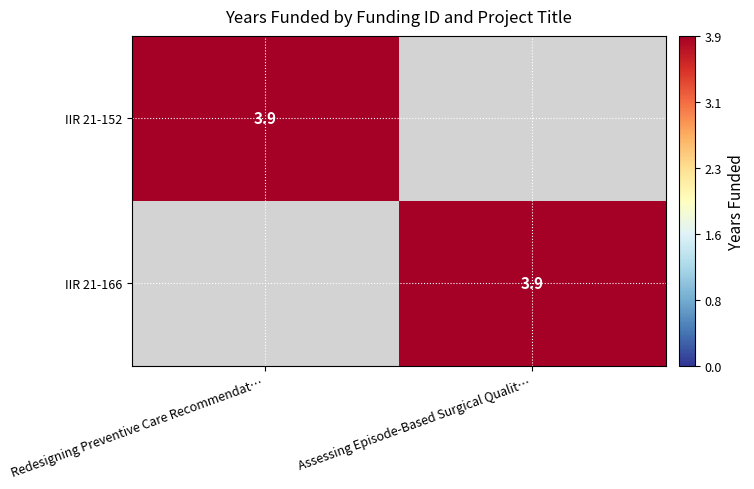

True or false: IIR 21-152 has a value of 3.9 at Redesigning Preventive Care Recommendat….

True